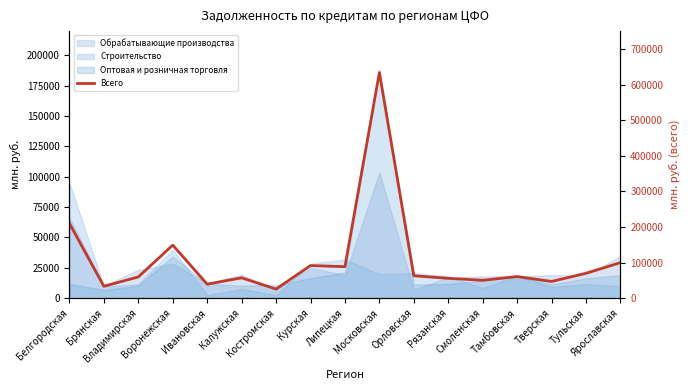

What is the sum of all values?

1831473